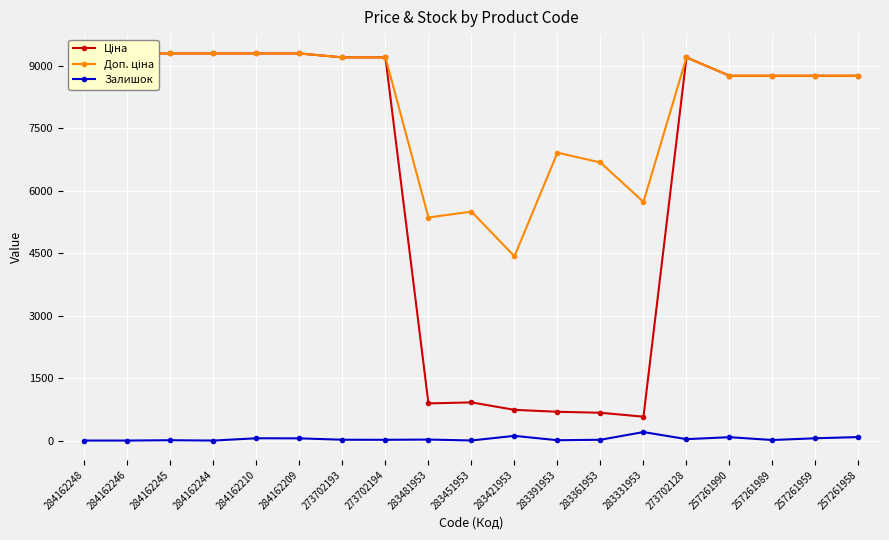

Reading left to right, list all the values displayed in this chart.

Ціна: 284162248=9290.5	284162246=9290.5	284162245=9290.5	284162244=9290.5	284162210=9290.5	284162209=9290.5	273702193=9196.3	273702194=9196.3	283481953=892.2	283451953=915.8	283421953=737.2	283391953=691.0	283361953=667.4	283331953=572.7	273702128=9196.3	257261990=8755.5	257261989=8755.5	257261959=8755.5	257261958=8755.5
Доп. ціна: 284162248=9290.5	284162246=9290.5	284162245=9290.5	284162244=9290.5	284162210=9290.5	284162209=9290.5	273702193=9196.3	273702194=9196.3	283481953=5353.1	283451953=5495.0	283421953=4423.0	283391953=6910.3	283361953=6673.6	283331953=5727.0	273702128=9196.3	257261990=8755.5	257261989=8755.5	257261959=8755.5	257261958=8755.5
Залишок: 284162248=0.0	284162246=0.0	284162245=8.0	284162244=0.0	284162210=55.0	284162209=53.0	273702193=20.0	273702194=18.0	283481953=24.0	283451953=2.0	283421953=113.0	283391953=8.0	283361953=19.0	283331953=204.0	273702128=34.0	257261990=81.0	257261989=13.0	257261959=55.0	257261958=84.0